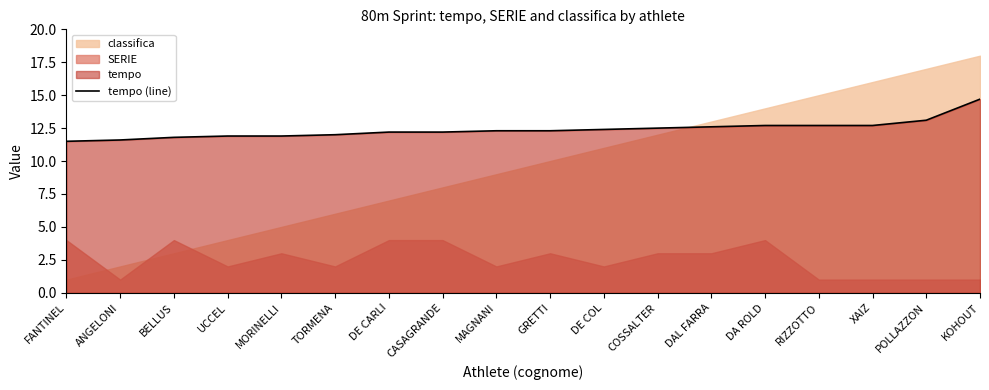

Is it true that the value at DAL FARRA is 12.6?

True